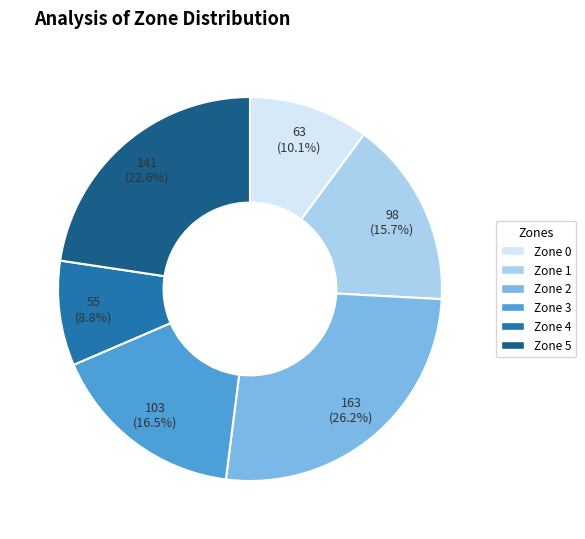

How many segments does this pie chart have?

6